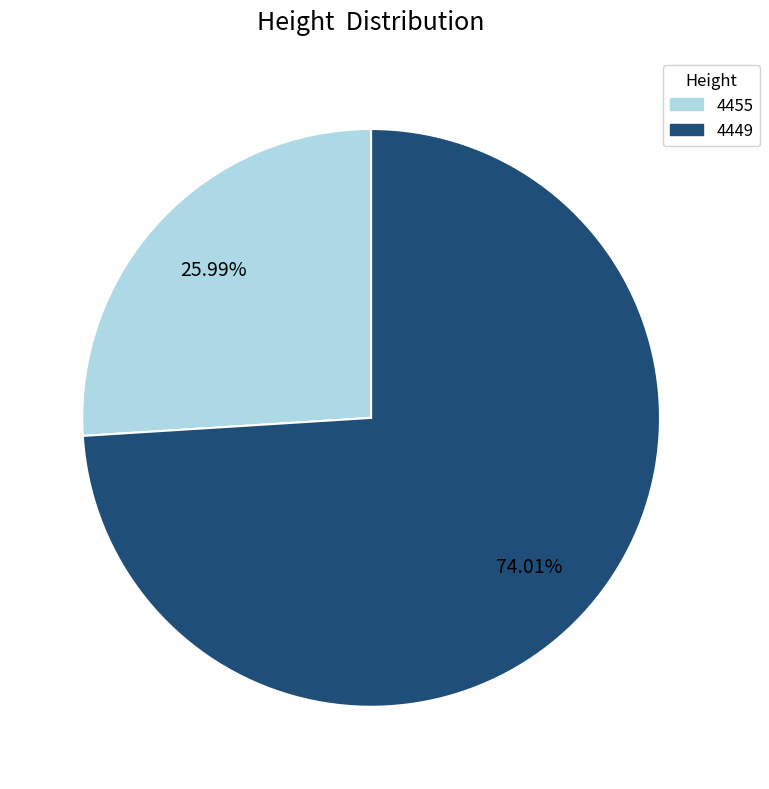

Is 4455 the majority of the pie?

No